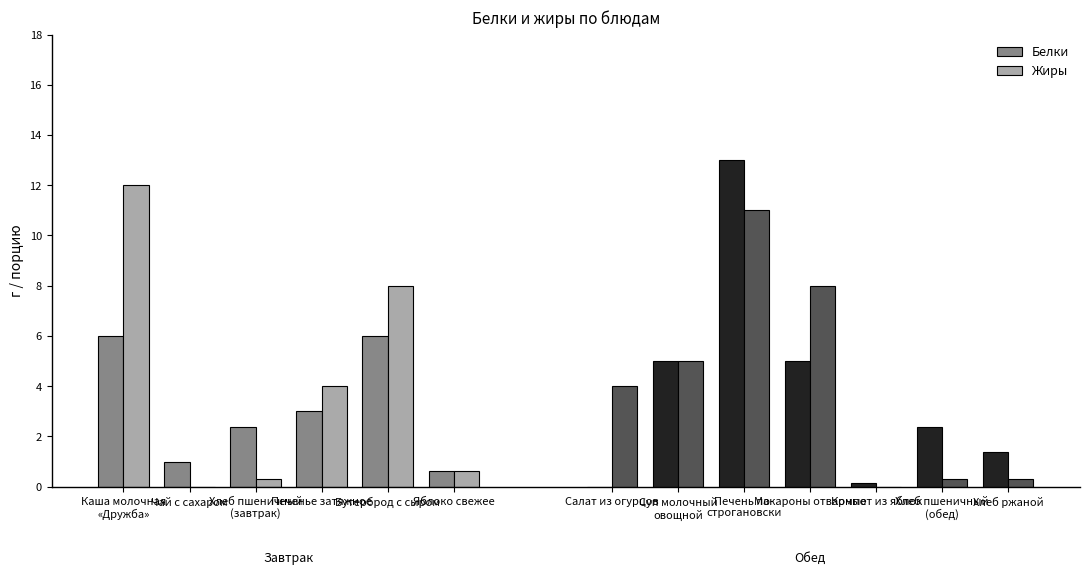

What is the sum of all Белки values?

19.0